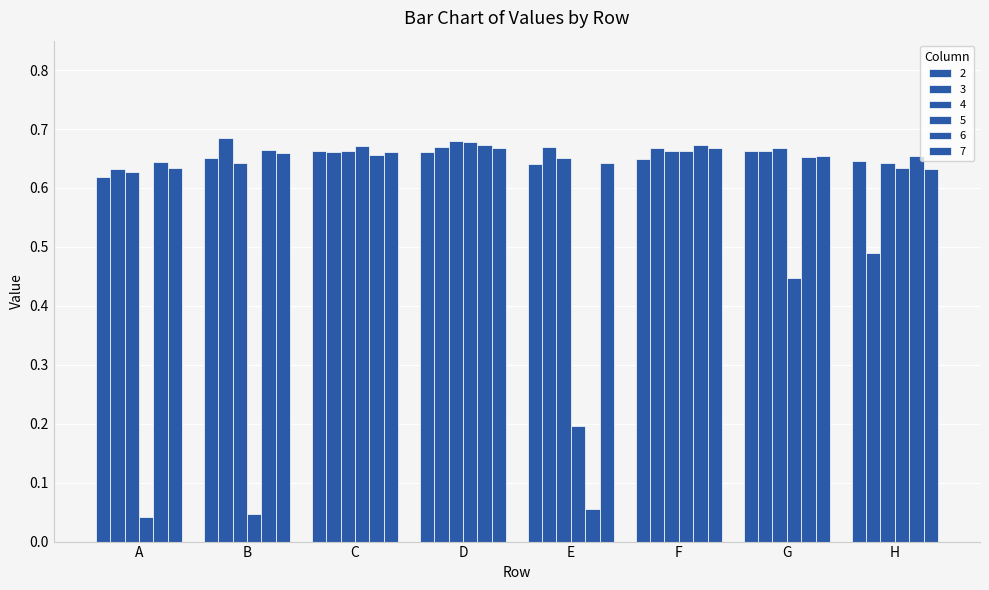

Which series has the largest total across all categories?

4